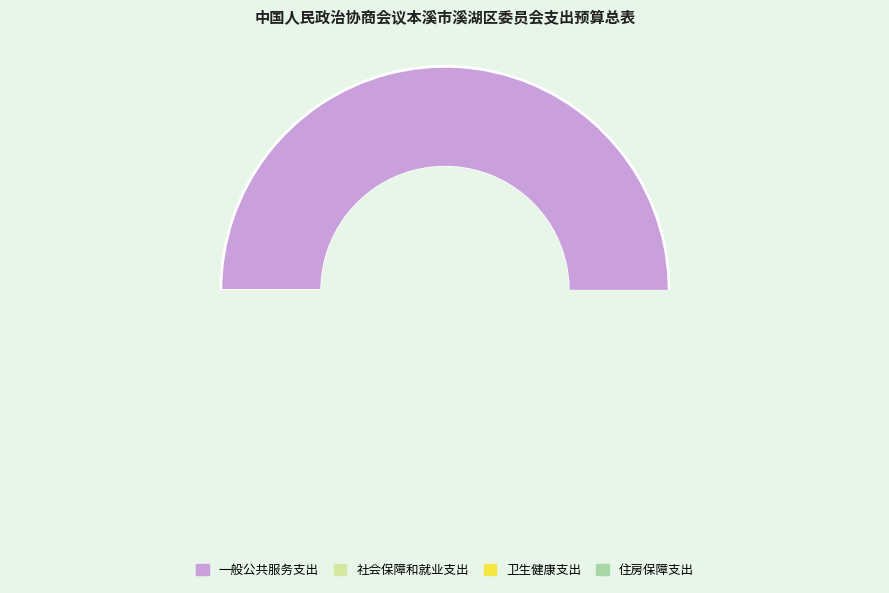

Is it true that 住房保障支出 is 5% of the pie?

True